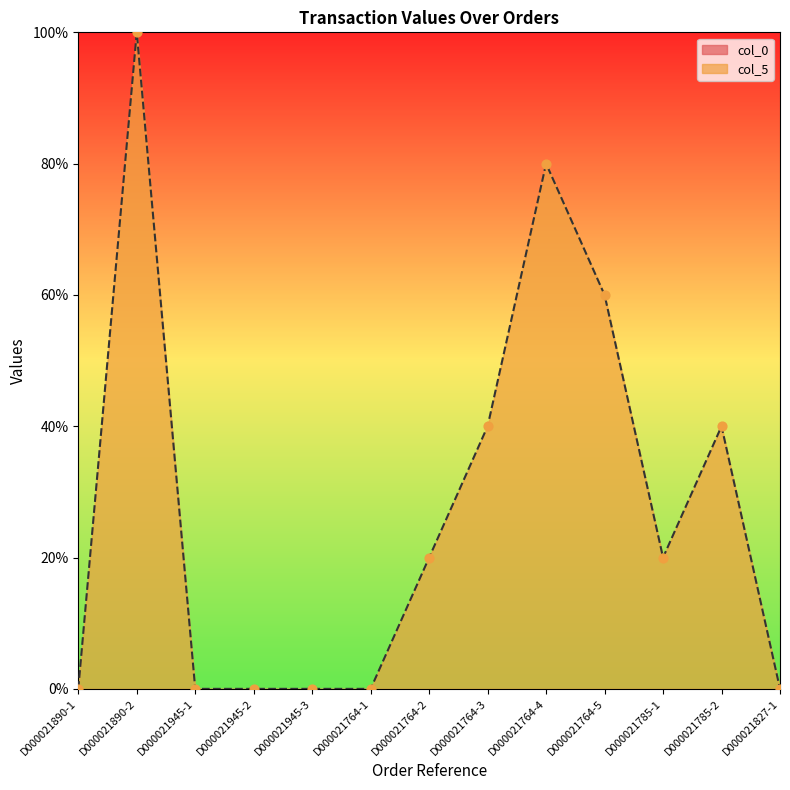

What is the change in value from D000021764-3 to D000021827-1?

-40